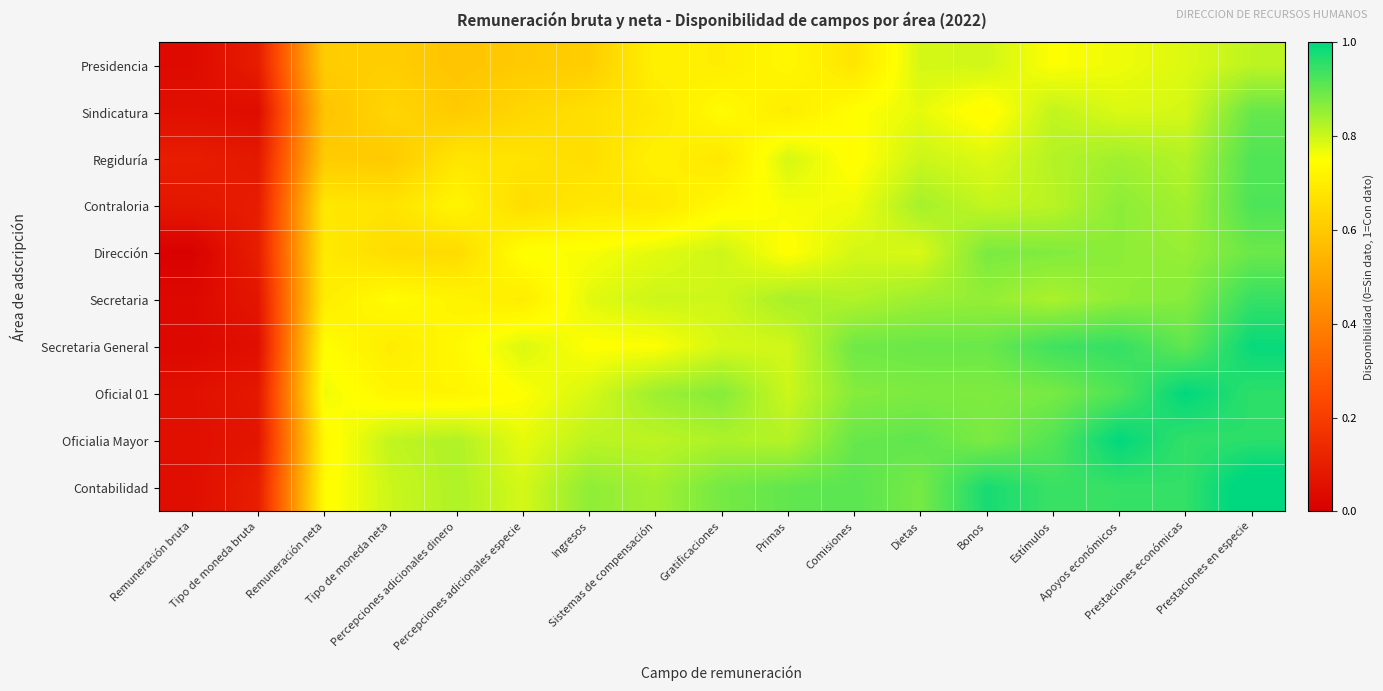

Reading left to right, list all the values displayed in this chart.

Presidencia: Remuneración bruta=0.0	Tipo de moneda bruta=0.1	Remuneración neta=0.6	Tipo de moneda neta=0.6	Percepciones adicionales dinero=0.6	Percepciones adicionales especie=0.6	Ingresos=0.6	Sistemas de compensación=0.7	Gratificaciones=0.7	Primas=0.7	Comisiones=0.7	Dietas=0.8	Bonos=0.8	Estímulos=0.8	Apoyos económicos=0.8	Prestaciones económicas=0.8	Prestaciones en especie=0.8
Sindicatura: Remuneración bruta=0.1	Tipo de moneda bruta=0.0	Remuneración neta=0.6	Tipo de moneda neta=0.6	Percepciones adicionales dinero=0.6	Percepciones adicionales especie=0.6	Ingresos=0.7	Sistemas de compensación=0.7	Gratificaciones=0.7	Primas=0.7	Comisiones=0.7	Dietas=0.8	Bonos=0.7	Estímulos=0.8	Apoyos económicos=0.8	Prestaciones económicas=0.8	Prestaciones en especie=0.9
Regiduría: Remuneración bruta=0.1	Tipo de moneda bruta=0.1	Remuneración neta=0.6	Tipo de moneda neta=0.6	Percepciones adicionales dinero=0.7	Percepciones adicionales especie=0.7	Ingresos=0.7	Sistemas de compensación=0.7	Gratificaciones=0.7	Primas=0.8	Comisiones=0.7	Dietas=0.8	Bonos=0.8	Estímulos=0.8	Apoyos económicos=0.8	Prestaciones económicas=0.8	Prestaciones en especie=0.9
Contraloria: Remuneración bruta=0.1	Tipo de moneda bruta=0.1	Remuneración neta=0.7	Tipo de moneda neta=0.7	Percepciones adicionales dinero=0.7	Percepciones adicionales especie=0.7	Ingresos=0.7	Sistemas de compensación=0.7	Gratificaciones=0.7	Primas=0.8	Comisiones=0.8	Dietas=0.8	Bonos=0.8	Estímulos=0.8	Apoyos económicos=0.9	Prestaciones económicas=0.8	Prestaciones en especie=0.9
Dirección: Remuneración bruta=0.0	Tipo de moneda bruta=0.1	Remuneración neta=0.7	Tipo de moneda neta=0.7	Percepciones adicionales dinero=0.7	Percepciones adicionales especie=0.7	Ingresos=0.8	Sistemas de compensación=0.8	Gratificaciones=0.8	Primas=0.7	Comisiones=0.8	Dietas=0.8	Bonos=0.9	Estímulos=0.9	Apoyos económicos=0.9	Prestaciones económicas=0.9	Prestaciones en especie=0.9
Secretaria: Remuneración bruta=0.0	Tipo de moneda bruta=0.1	Remuneración neta=0.7	Tipo de moneda neta=0.7	Percepciones adicionales dinero=0.7	Percepciones adicionales especie=0.7	Ingresos=0.8	Sistemas de compensación=0.8	Gratificaciones=0.8	Primas=0.8	Comisiones=0.8	Dietas=0.8	Bonos=0.9	Estímulos=0.8	Apoyos económicos=0.9	Prestaciones económicas=0.9	Prestaciones en especie=0.9
Secretaria General: Remuneración bruta=0.0	Tipo de moneda bruta=0.1	Remuneración neta=0.7	Tipo de moneda neta=0.7	Percepciones adicionales dinero=0.7	Percepciones adicionales especie=0.8	Ingresos=0.7	Sistemas de compensación=0.8	Gratificaciones=0.8	Primas=0.8	Comisiones=0.9	Dietas=0.9	Bonos=0.9	Estímulos=0.9	Apoyos económicos=0.9	Prestaciones económicas=0.9	Prestaciones en especie=1.0
Oficial 01: Remuneración bruta=0.1	Tipo de moneda bruta=0.1	Remuneración neta=0.8	Tipo de moneda neta=0.7	Percepciones adicionales dinero=0.7	Percepciones adicionales especie=0.8	Ingresos=0.8	Sistemas de compensación=0.8	Gratificaciones=0.9	Primas=0.8	Comisiones=0.9	Dietas=0.9	Bonos=0.9	Estímulos=0.9	Apoyos económicos=0.9	Prestaciones económicas=1.0	Prestaciones en especie=1.0
Oficialia Mayor: Remuneración bruta=0.1	Tipo de moneda bruta=0.1	Remuneración neta=0.7	Tipo de moneda neta=0.8	Percepciones adicionales dinero=0.8	Percepciones adicionales especie=0.8	Ingresos=0.8	Sistemas de compensación=0.8	Gratificaciones=0.8	Primas=0.8	Comisiones=0.9	Dietas=0.9	Bonos=0.9	Estímulos=0.9	Apoyos económicos=1.0	Prestaciones económicas=0.9	Prestaciones en especie=1.0
Contabilidad: Remuneración bruta=0.0	Tipo de moneda bruta=0.1	Remuneración neta=0.7	Tipo de moneda neta=0.8	Percepciones adicionales dinero=0.8	Percepciones adicionales especie=0.8	Ingresos=0.9	Sistemas de compensación=0.8	Gratificaciones=0.9	Primas=0.9	Comisiones=0.9	Dietas=0.9	Bonos=1.0	Estímulos=0.9	Apoyos económicos=0.9	Prestaciones económicas=0.9	Prestaciones en especie=1.0